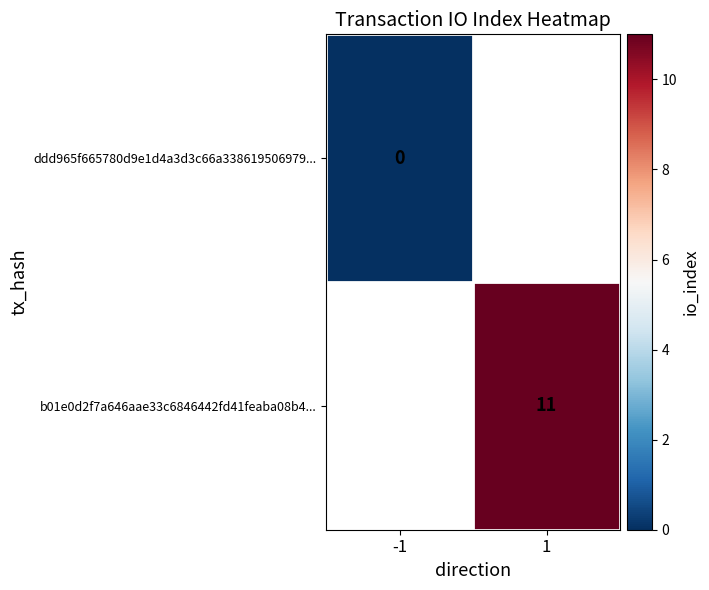

The value of b01e0d2f7a646aae33c6846442fd41feaba08b4... at 1 is 11. True or false?

True